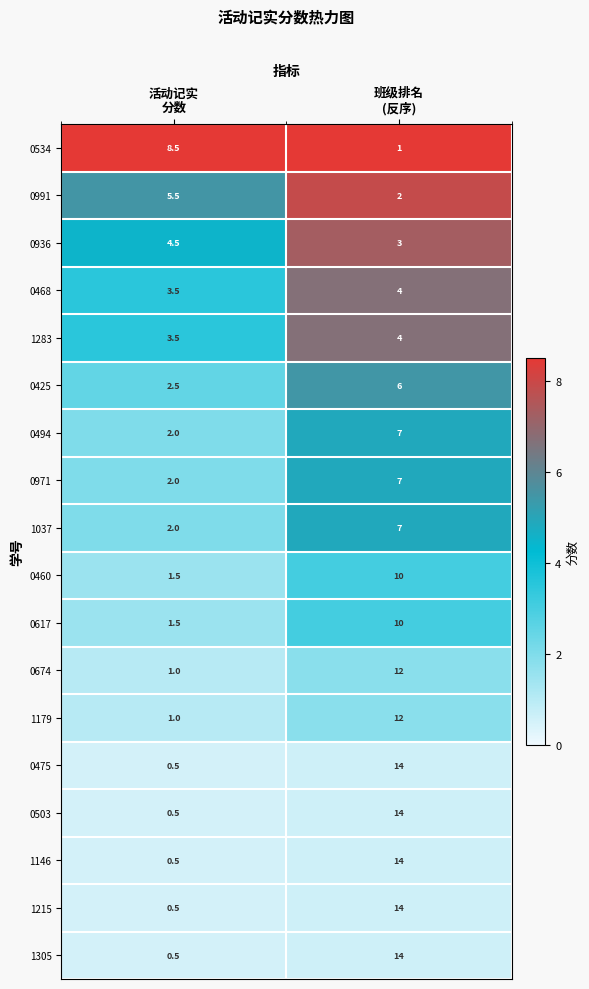

What is the smallest value displayed?

0.5